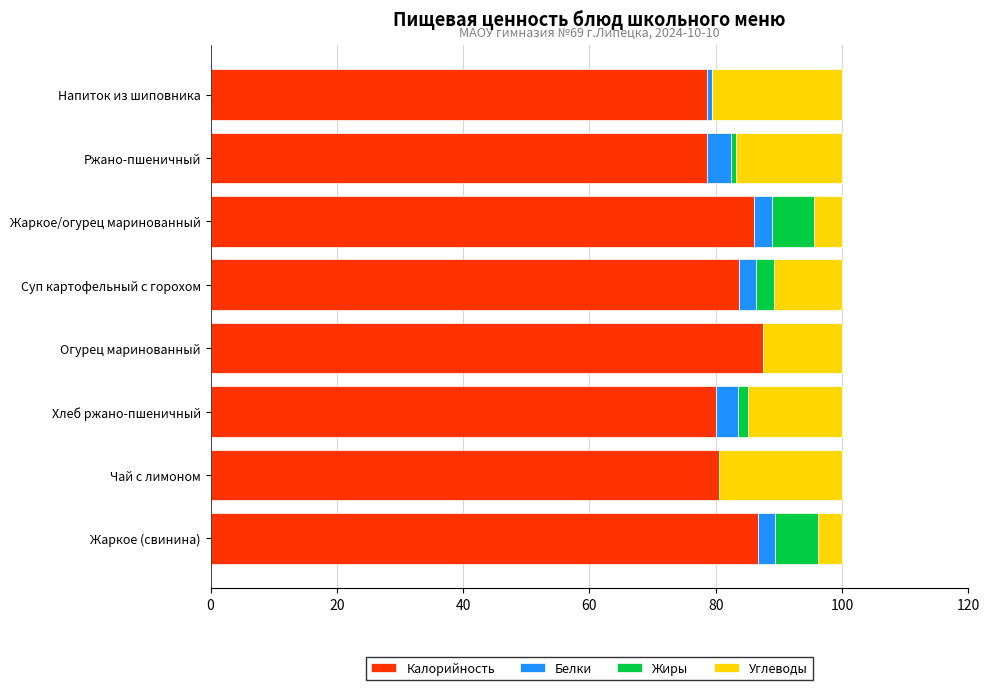

What is the total value across all series at Огурец маринованный?

100.0